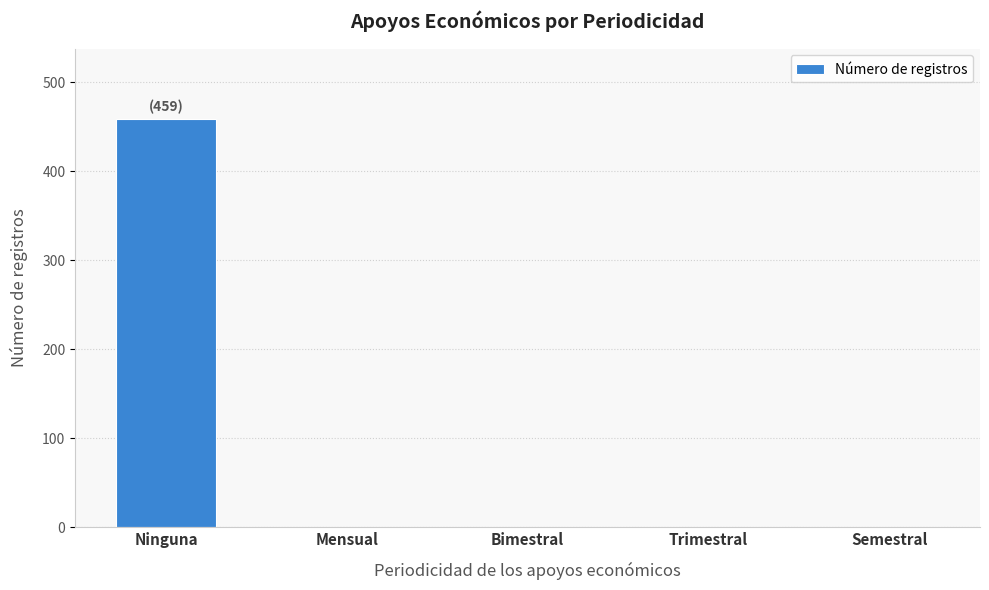

What is the average value?

92